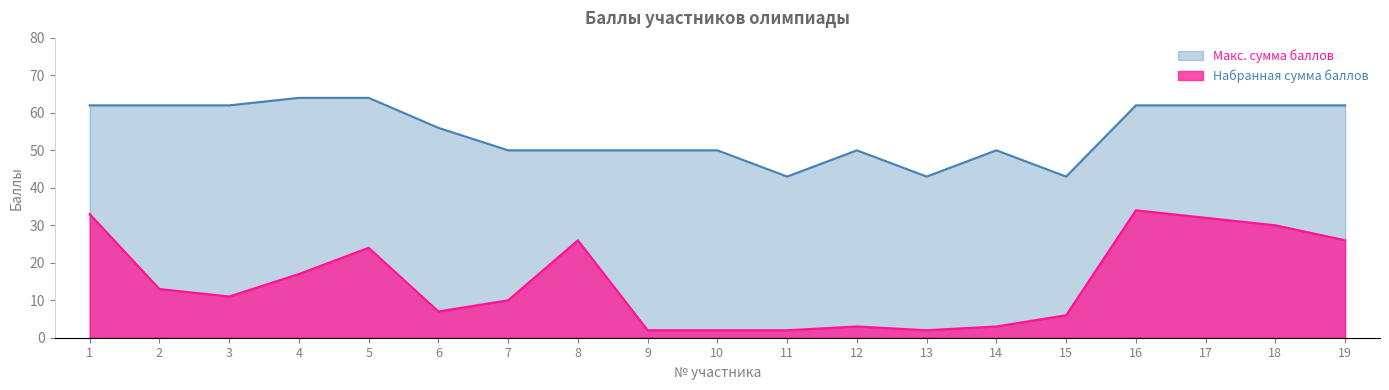

How many lines are shown in the chart?

2